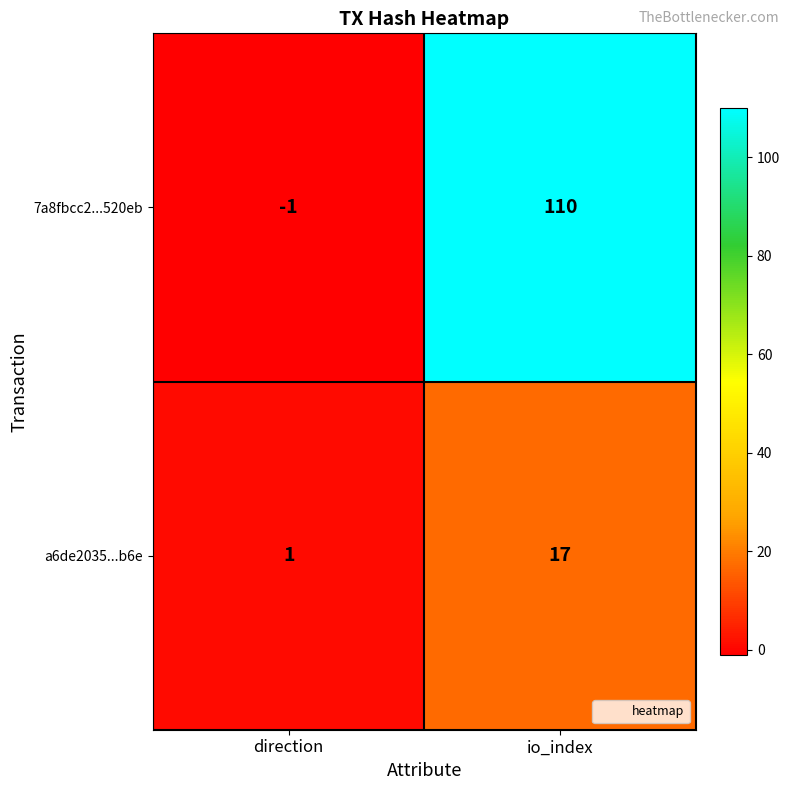

At which category is the sum across all series the highest?

io_index